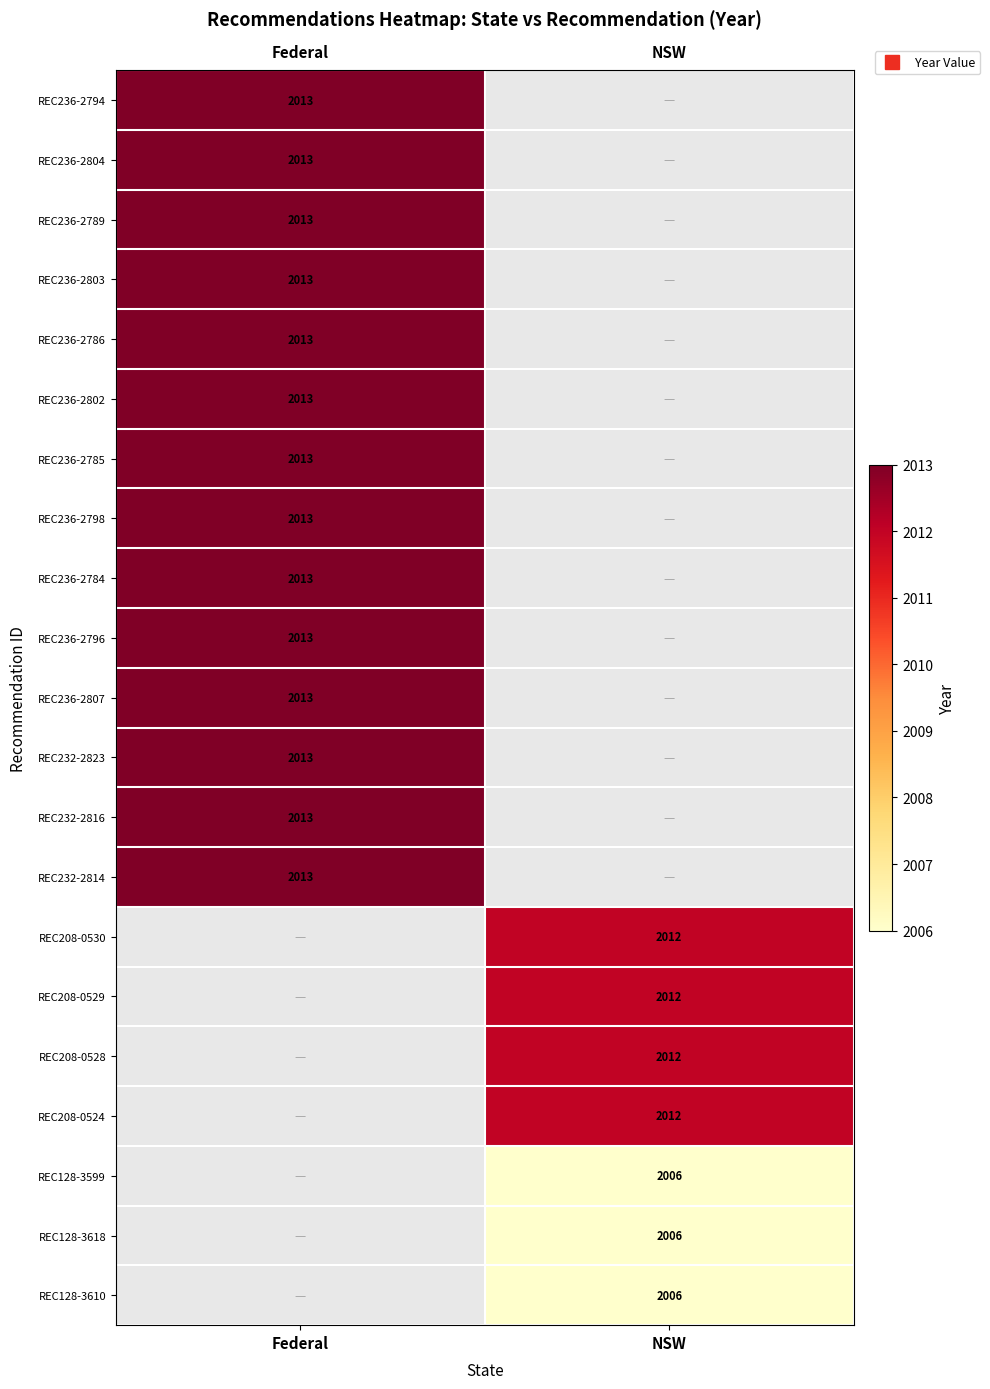

What is the highest value of the REC232-2816 series?

2013.0